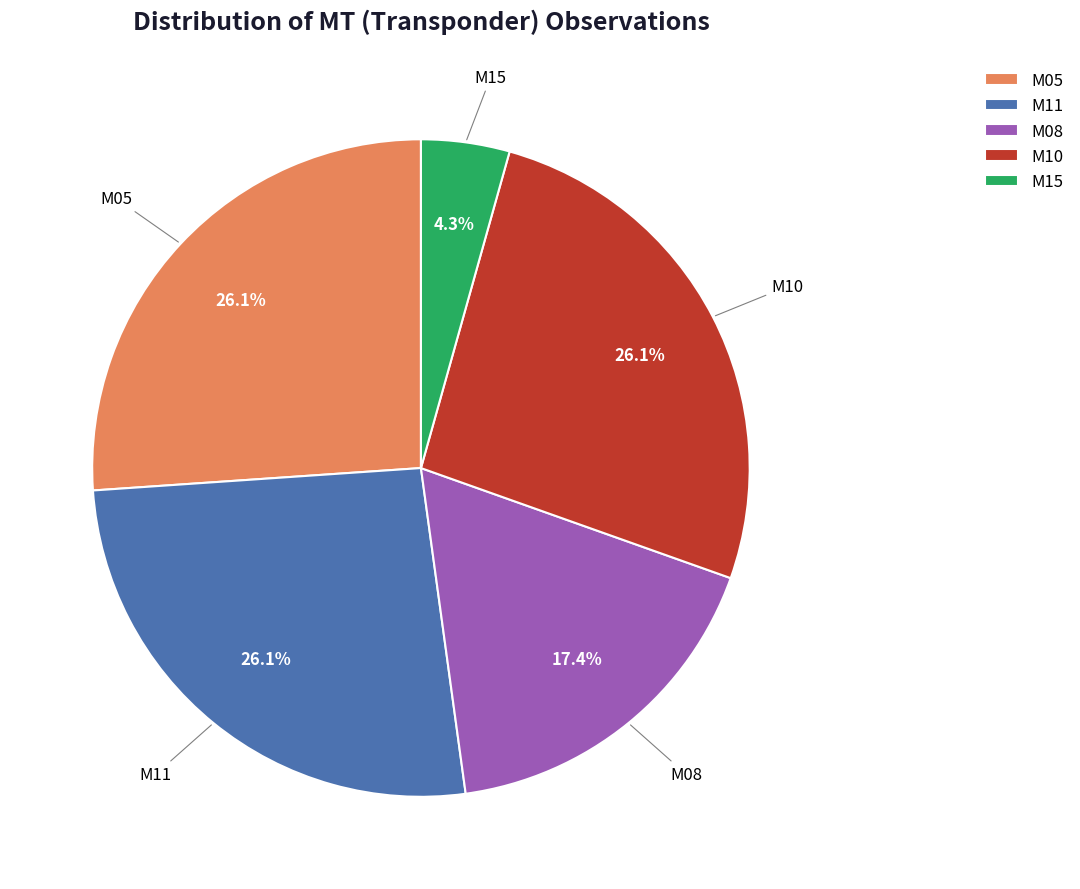

Is M11 the majority of the pie?

No